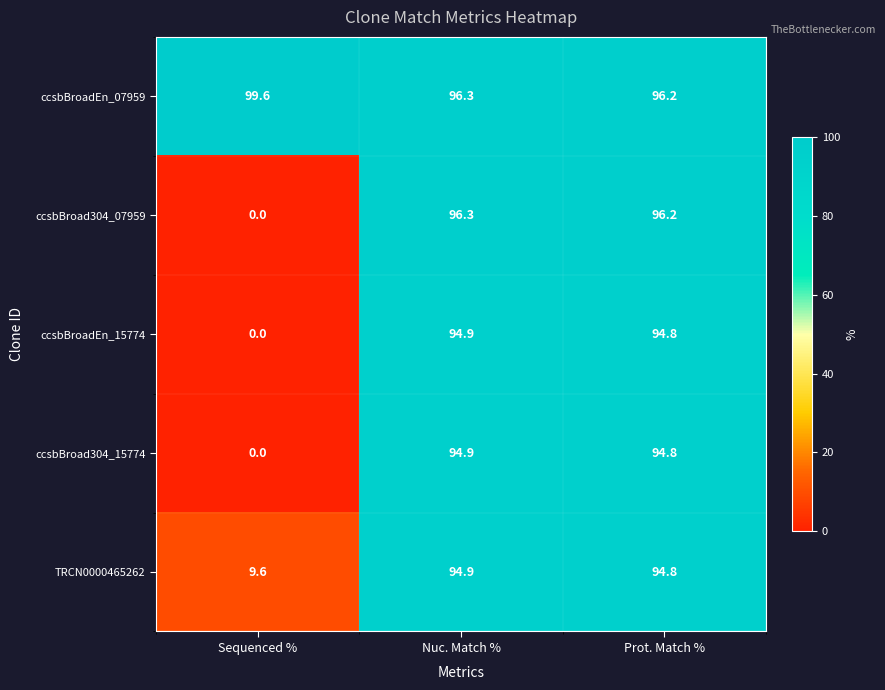

At which label does ccsbBroad304_07959 first exceed 96?

Nuc. Match %